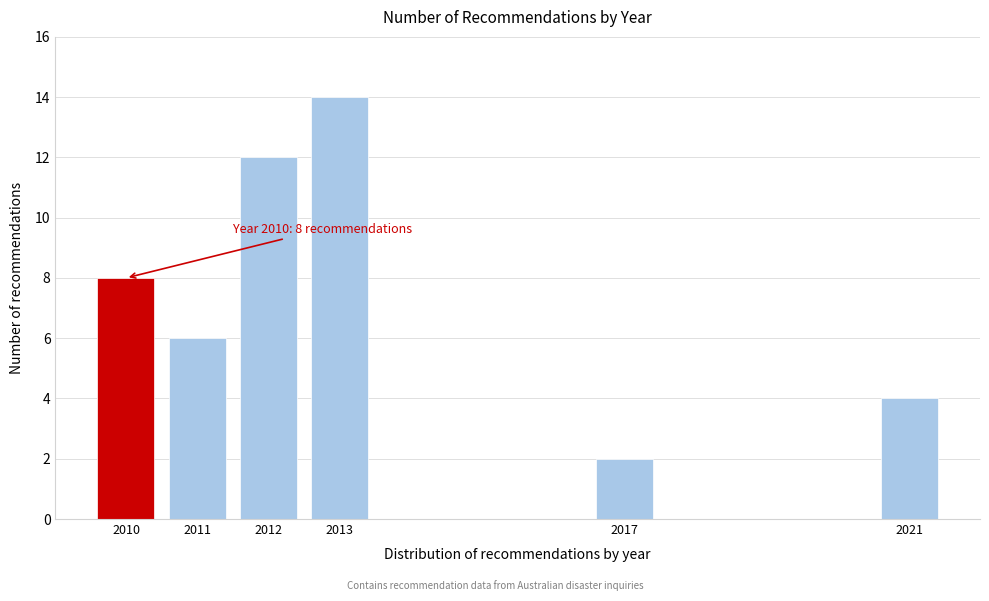

Reading left to right, extract all data points from this chart.

2010=8	2011=6	2012=12	2013=14	2017=2	2021=4